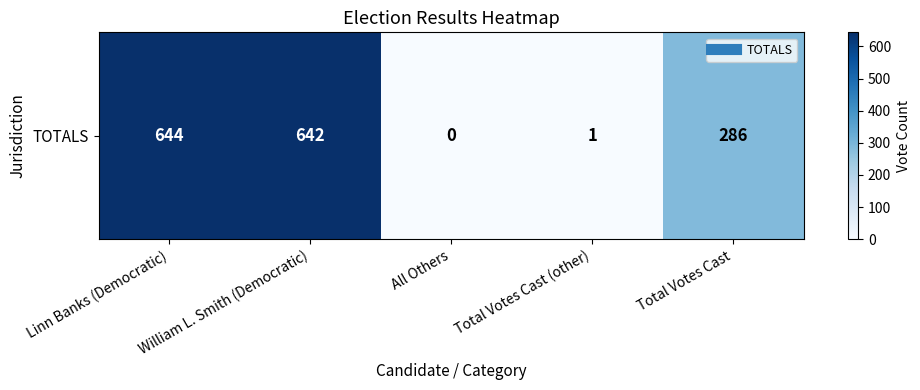

True or false: the data shows 395 at William L. Smith (Democratic).

False